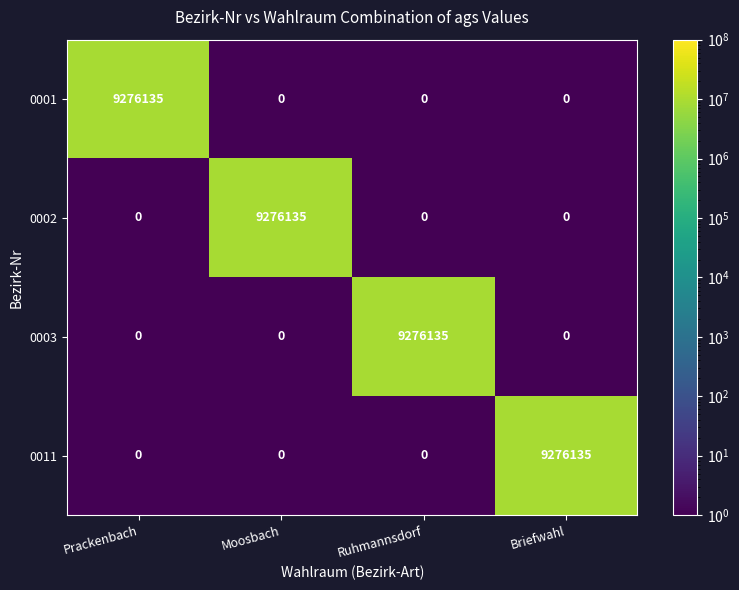

What is the difference between the highest and lowest values at Briefwahl?

9276135